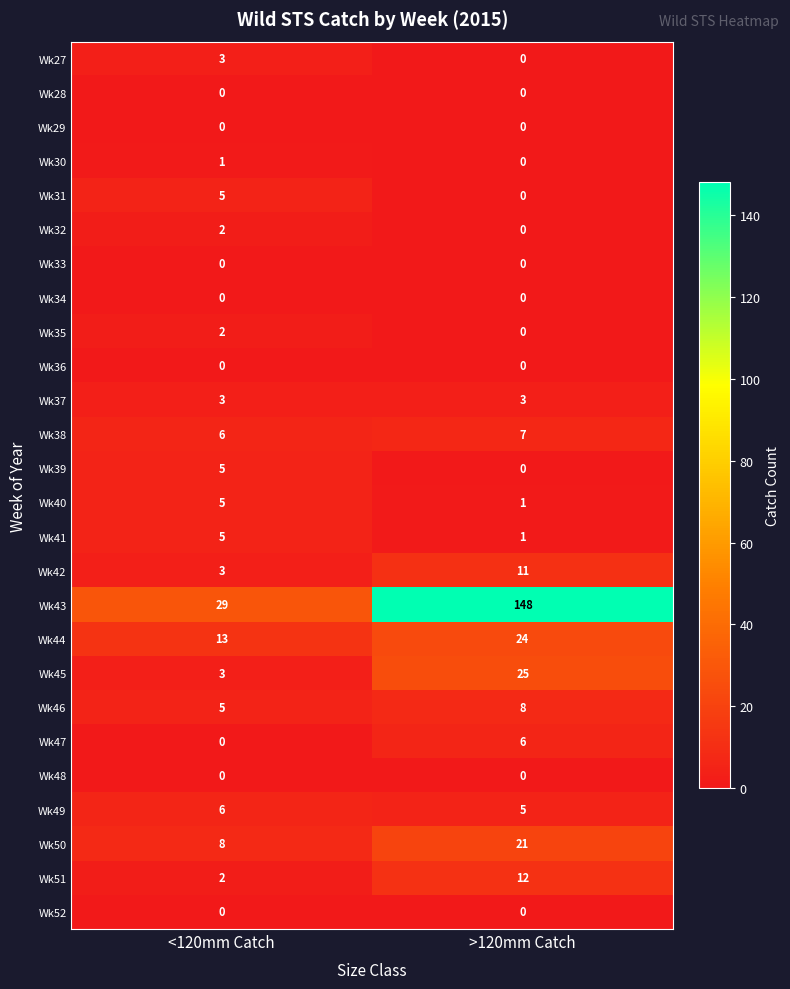

Which label corresponds to the largest value in the chart?

>120mm Catch